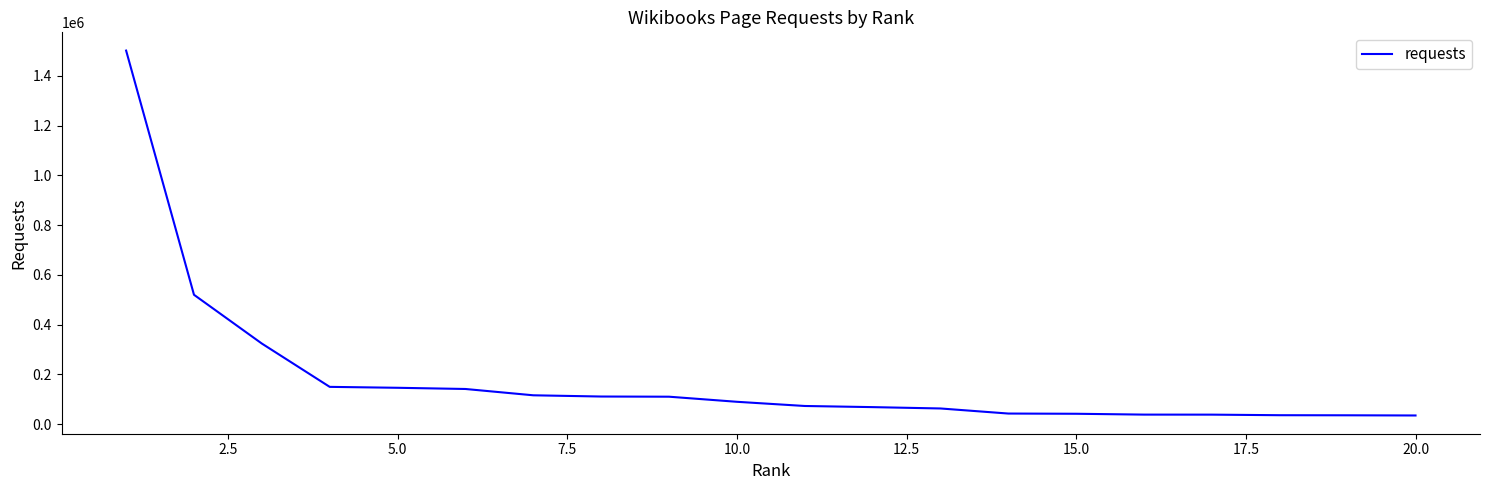

What is the greatest value displayed?

1501234